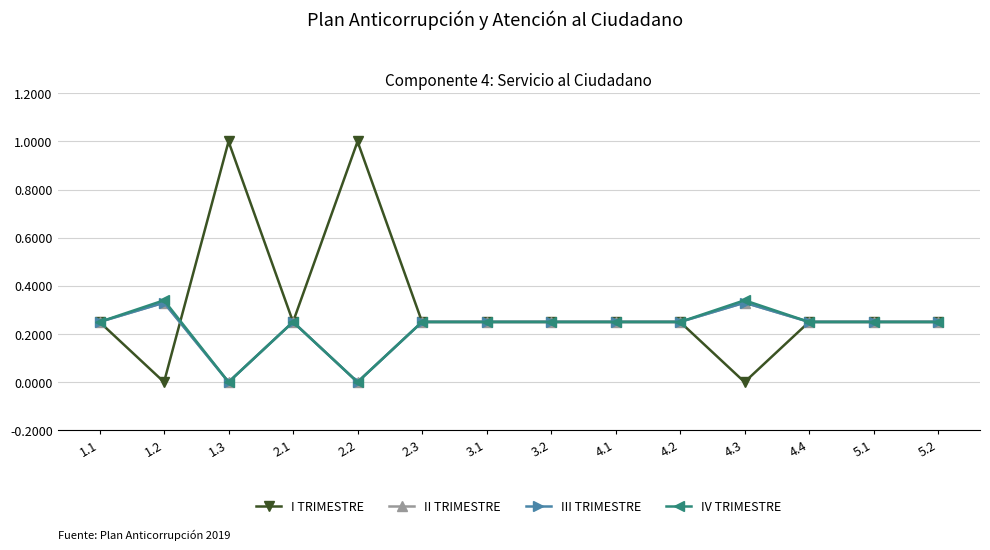

Is this an area chart (filled region under the line)?

No